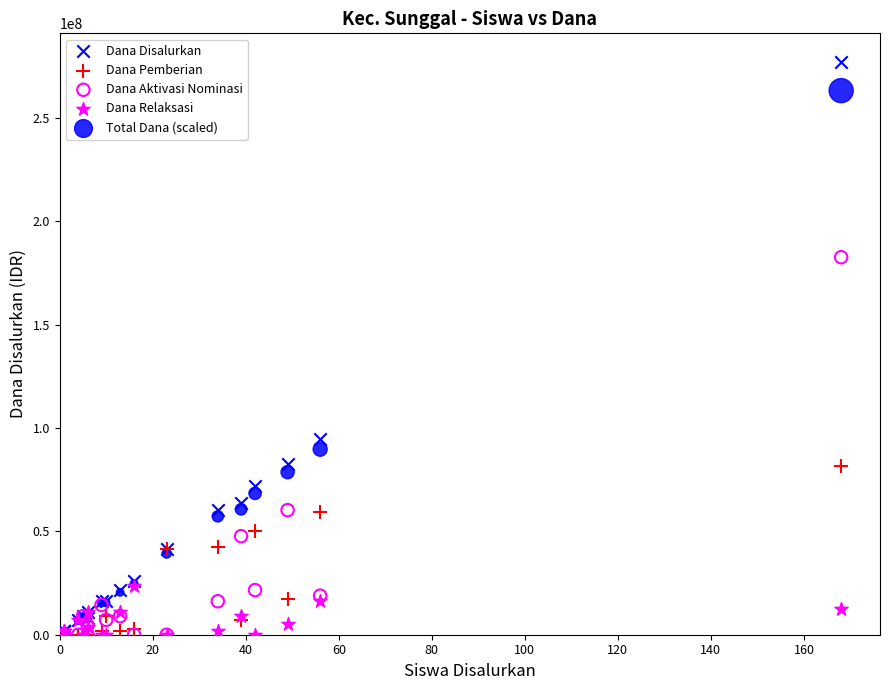

In the Total Dana (scaled) series, what Y value is closest to 132525000?

89775000